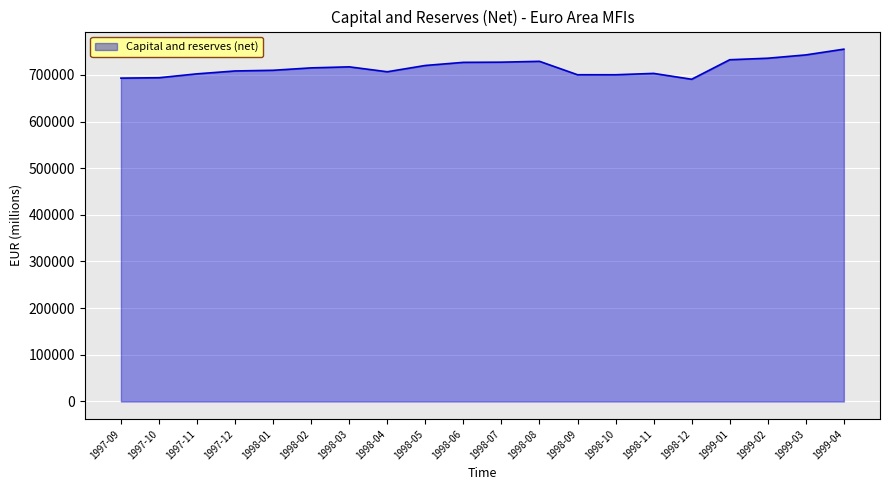

Count the number of categories in the chart.

20